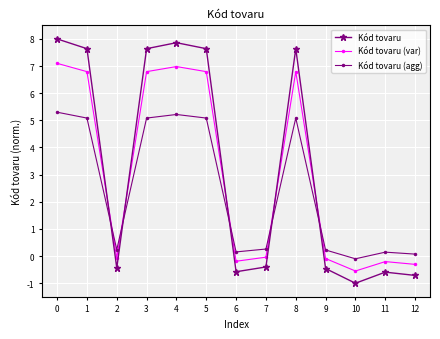

Where is the first local minimum for Kód tovaru (agg)?

2